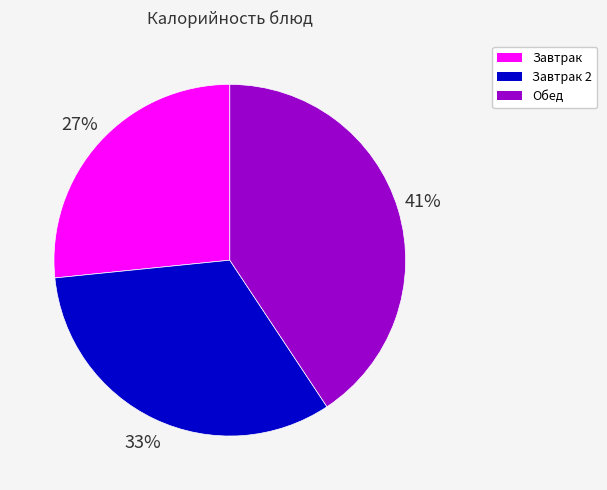

To the nearest percent, what is the difference between the largest and smallest slice percentages?

14%